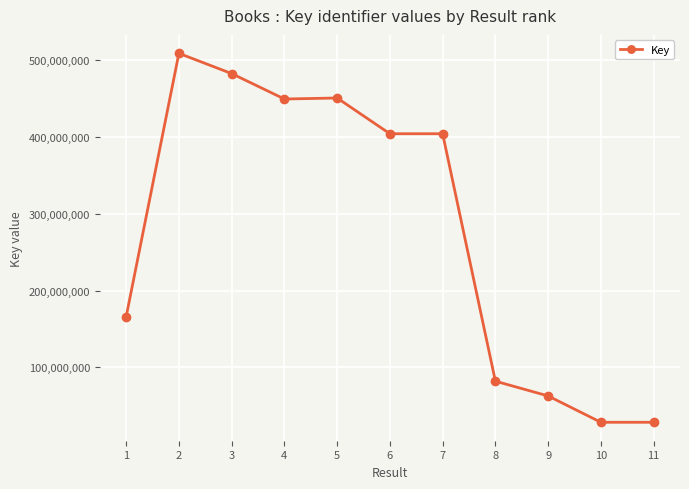

True or false: the data has more than 0 interior local peaks.

True